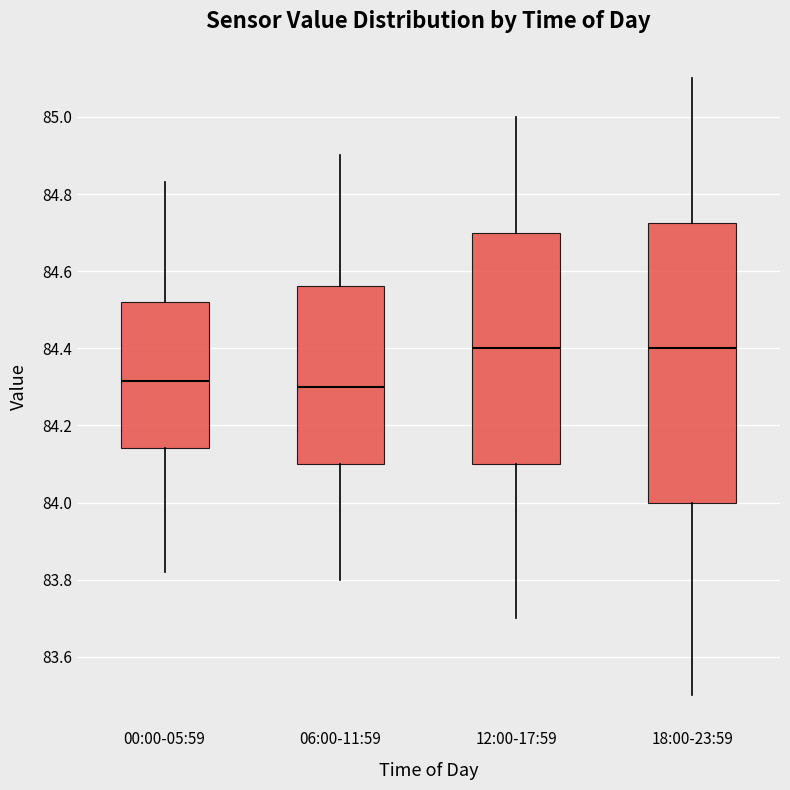

Which box is the tallest, from its lower edge to its upper edge?

18:00-23:59